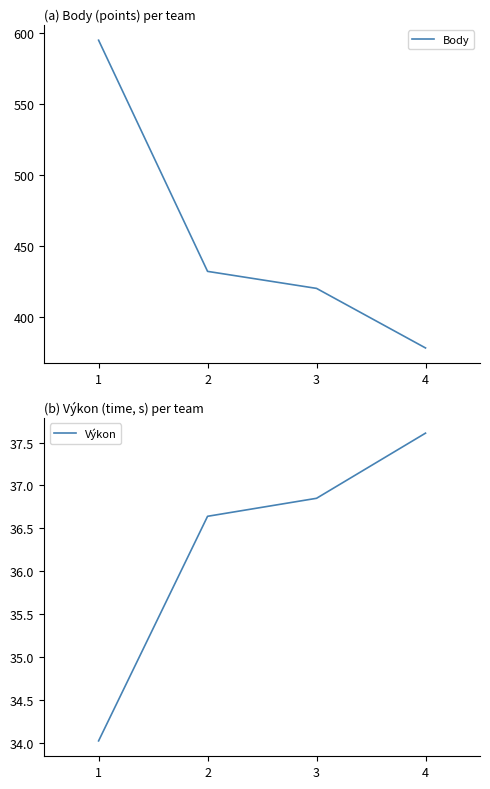

List the series in order of their peak value, highest first.

Body, Výkon